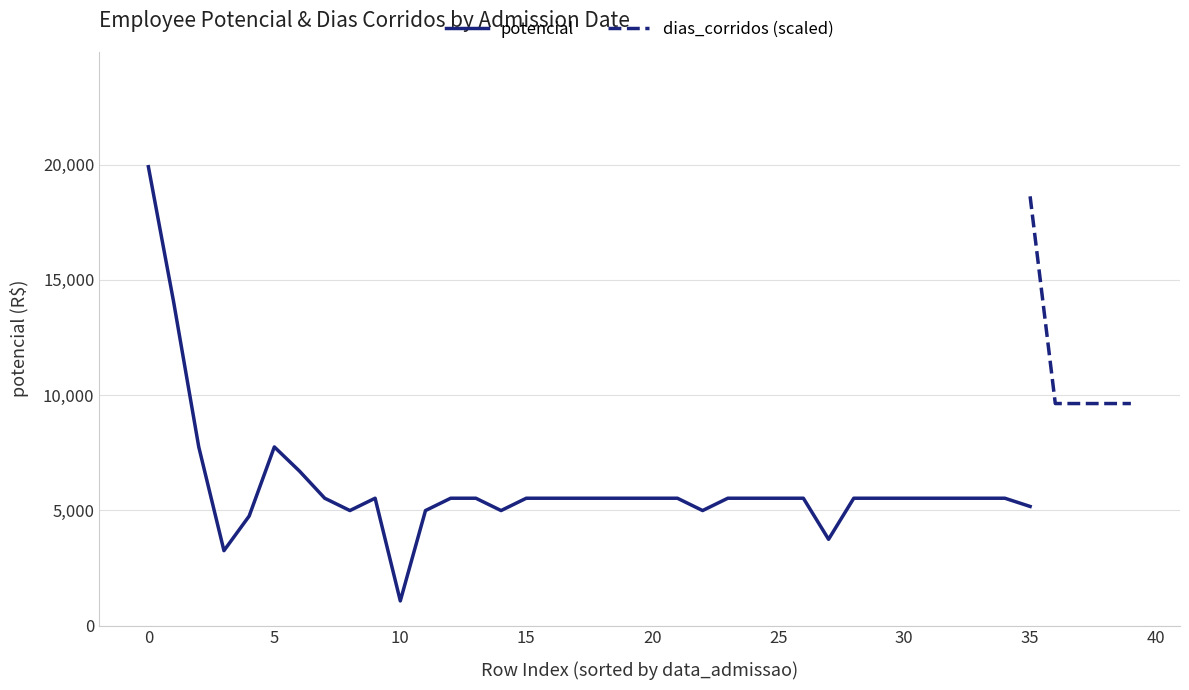

In potencial, how many points are lower than both neighbors (excluding endpoints)?

6